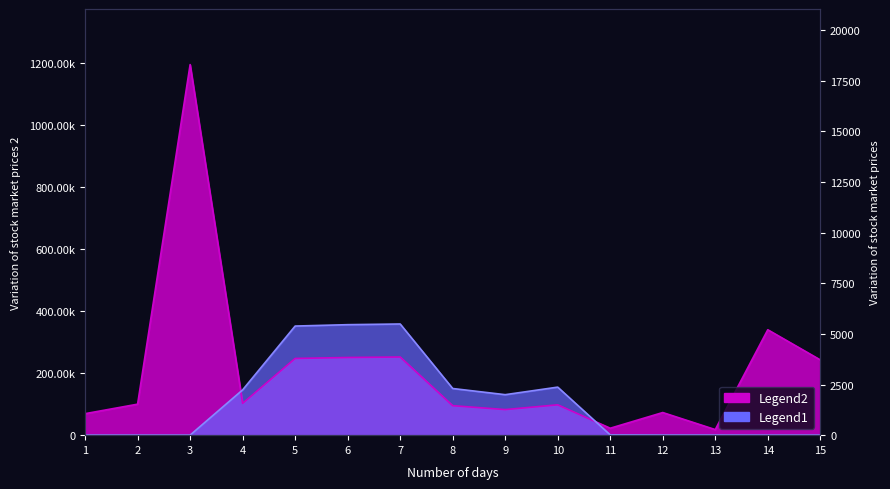

What is the spread (max minus min) of values at 15?

242617.8